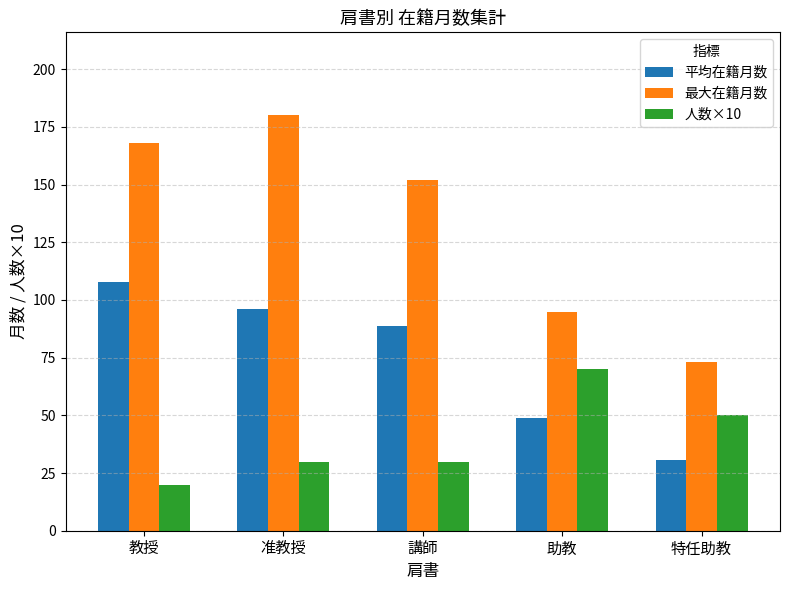

Where is 最大在籍月数 nearest to the value 126?

講師